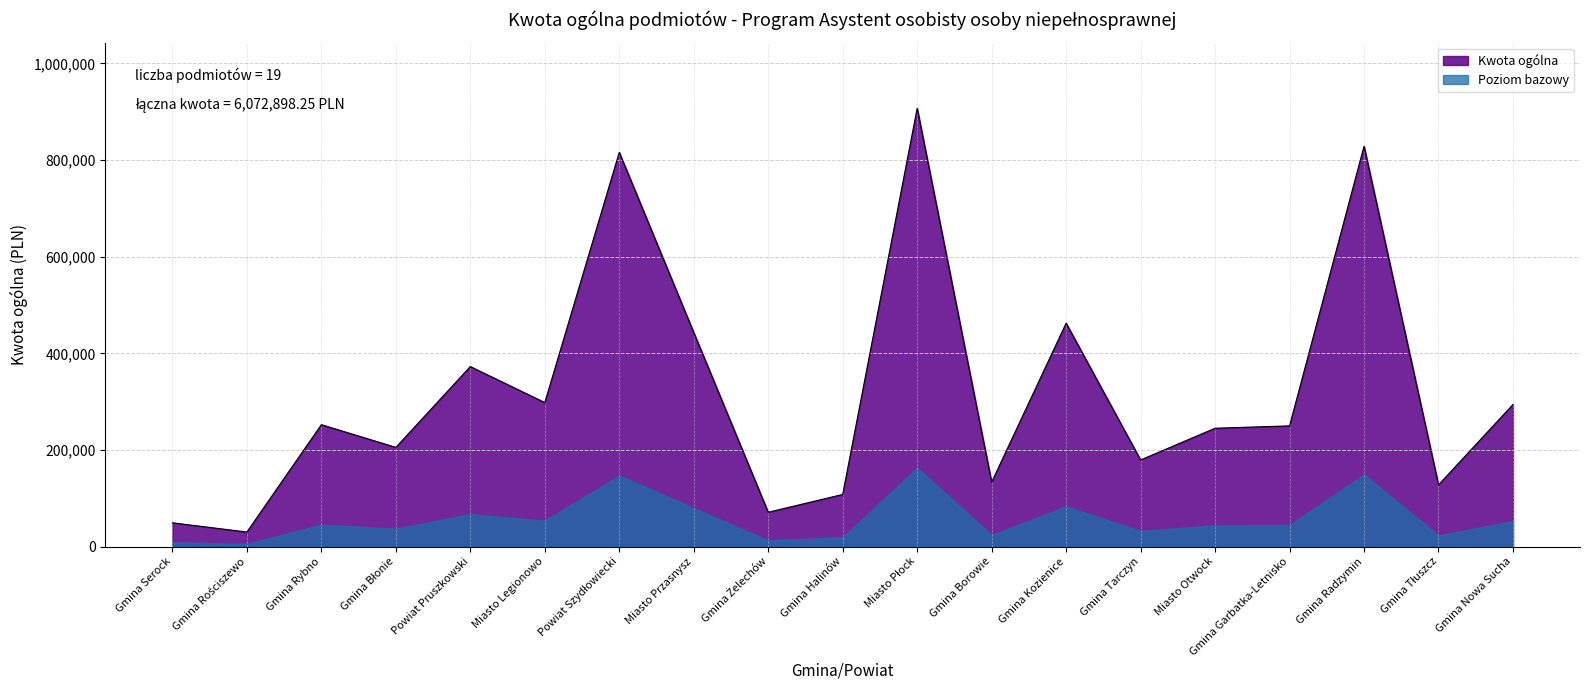

What is the approximate value at Powiat Pruszkowski?

372555.0